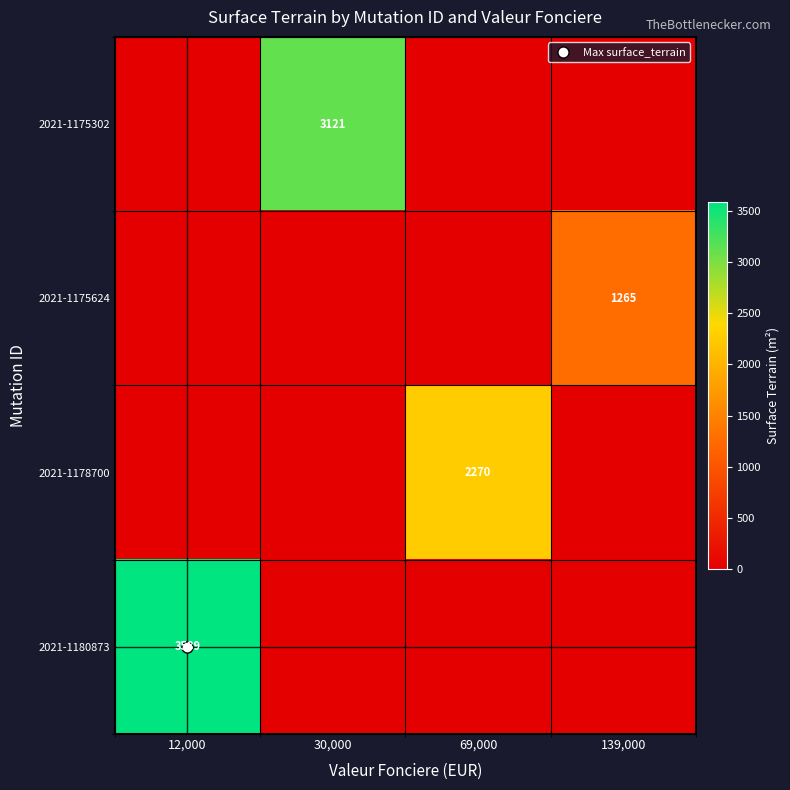

At which label does 2021-1175624 reach its peak?

139,000